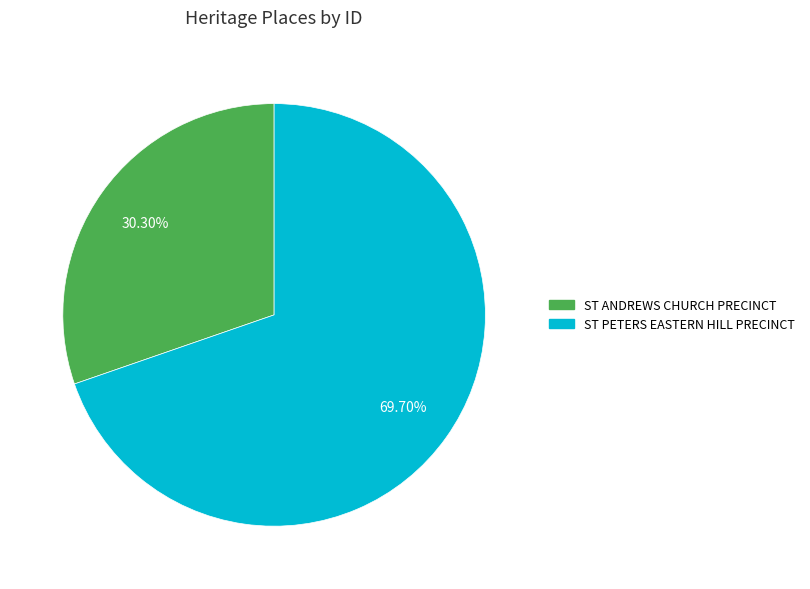

To the nearest percent, what portion does ST ANDREWS CHURCH PRECINCT represent?

30%